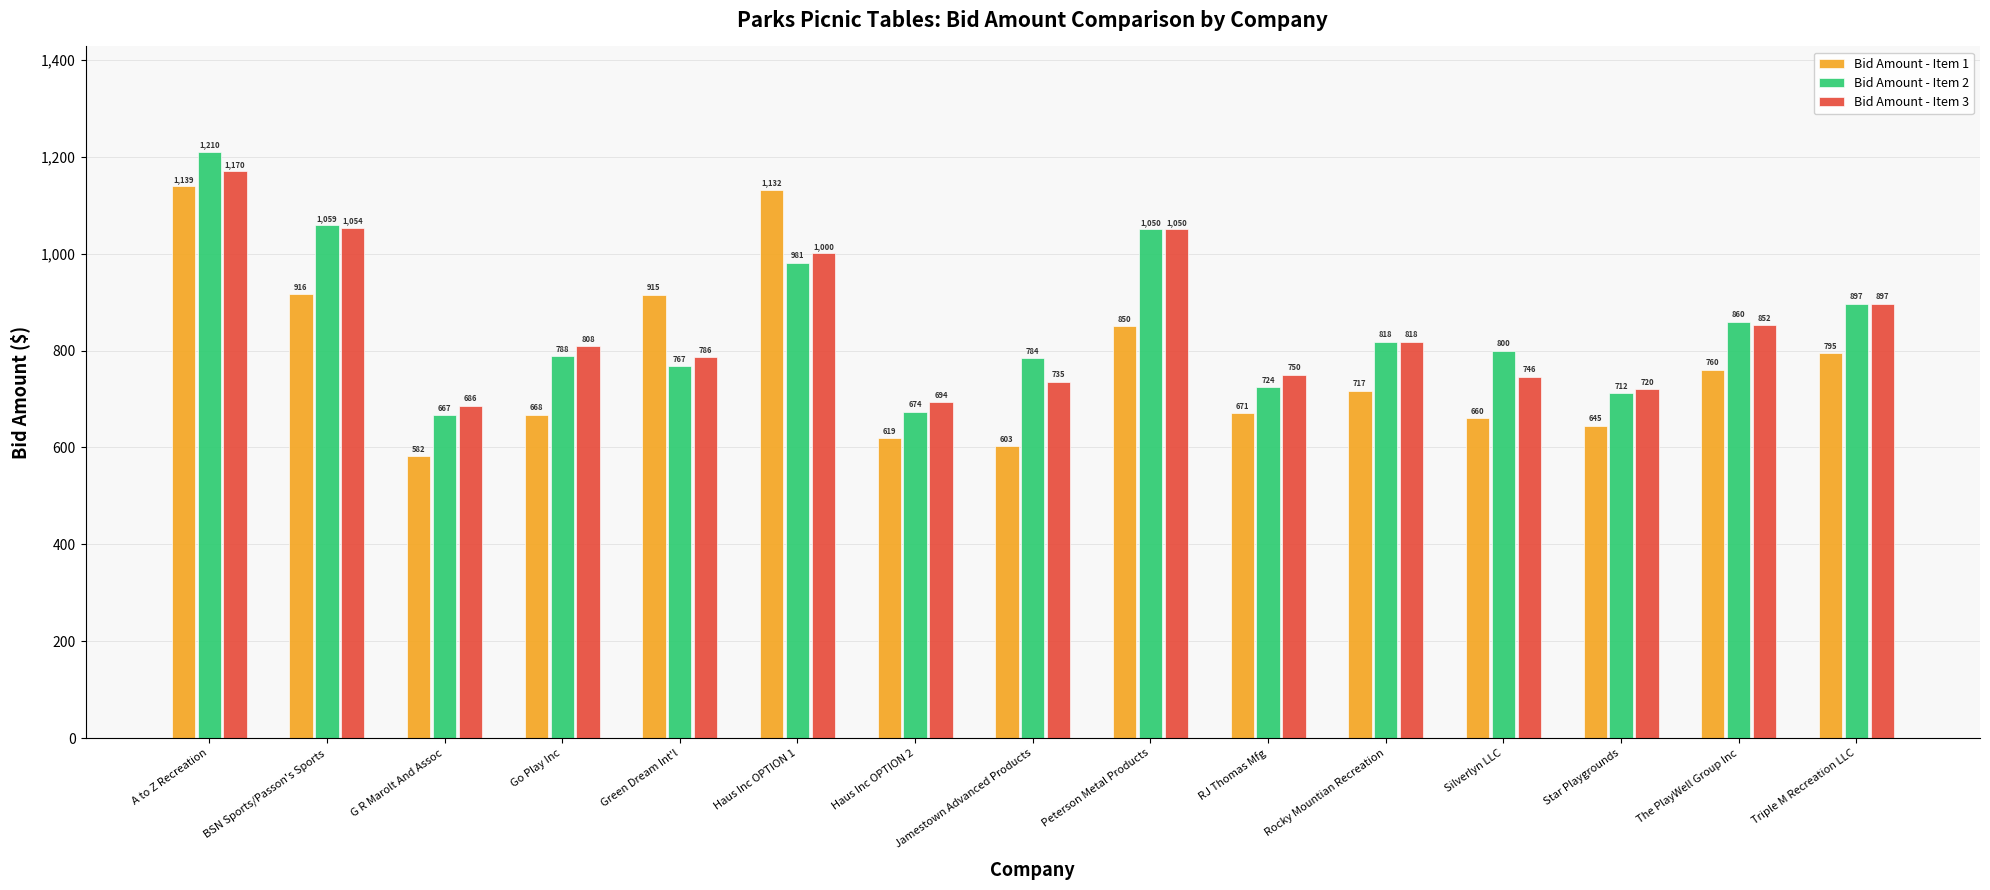

What is the difference between the maximum and minimum values in the Bid Amount - Item 3 series?

484.0